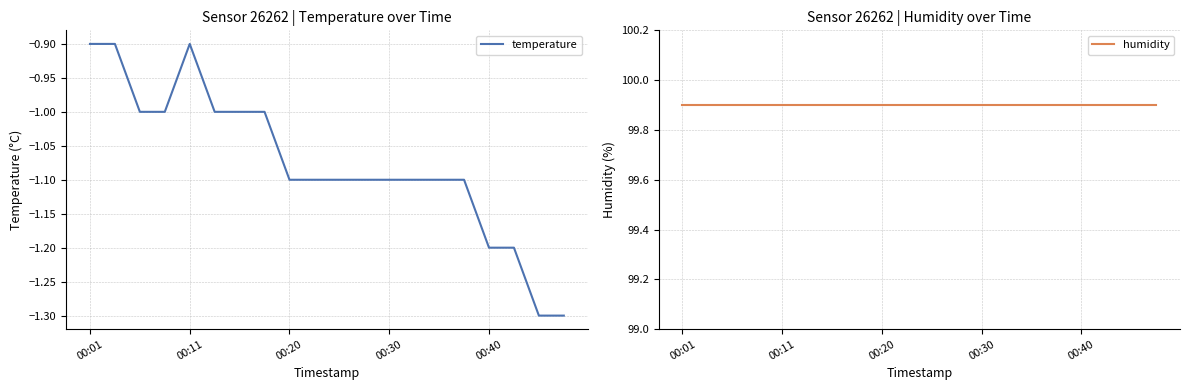

Does the chart display data point markers on the line(s)?

No